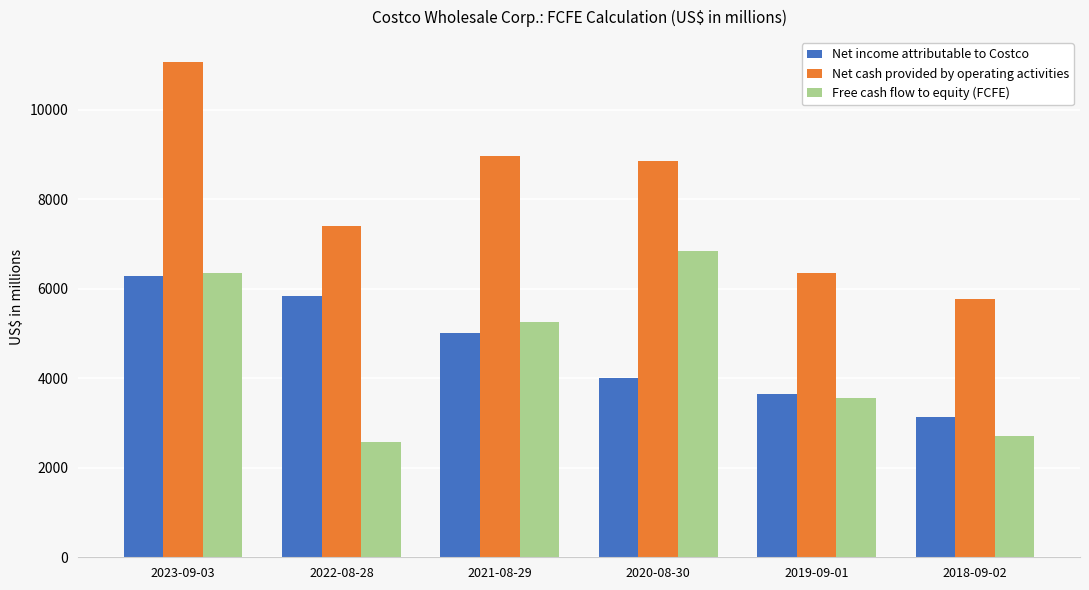

What is the difference between the second highest and minimum values in the Free cash flow to equity (FCFE) series?

3789